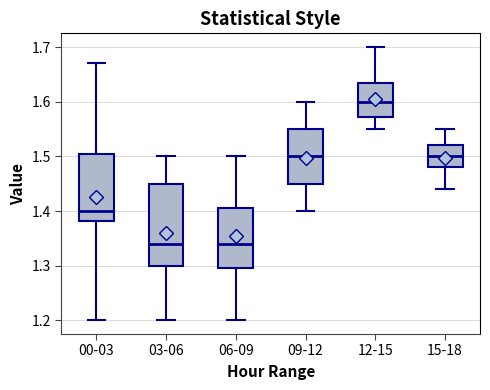

Reading left to right, read every box against the y-axis: the position of its median line, the range the box covers, and the ends of its whiskers. The values are not printed on the chart, so give them approximately, as read against the axis.

00-03: median 1.40, box 1.38 to 1.51, whiskers 1.20 to 1.67
03-06: median 1.34, box 1.30 to 1.45, whiskers 1.20 to 1.50
06-09: median 1.34, box 1.30 to 1.41, whiskers 1.20 to 1.50
09-12: median 1.50, box 1.45 to 1.55, whiskers 1.40 to 1.60
12-15: median 1.60, box 1.57 to 1.64, whiskers 1.55 to 1.70
15-18: median 1.50, box 1.48 to 1.52, whiskers 1.44 to 1.55